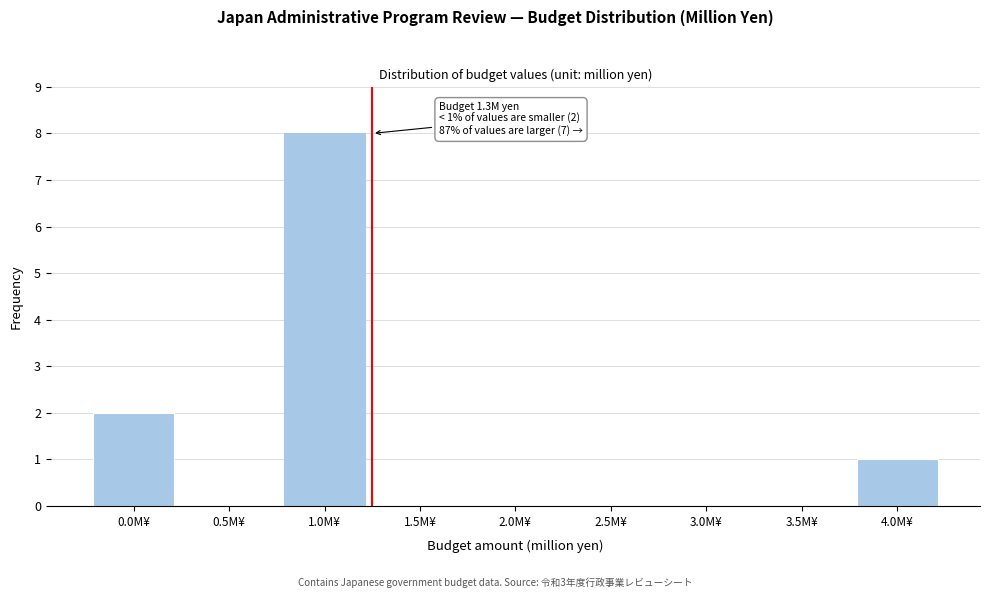

Reading right to left, what are all the values shown in this chart?

4.0M¥=1	3.5M¥=0	3.0M¥=0	2.5M¥=0	2.0M¥=0	1.5M¥=0	1.0M¥=8	0.5M¥=0	0.0M¥=2